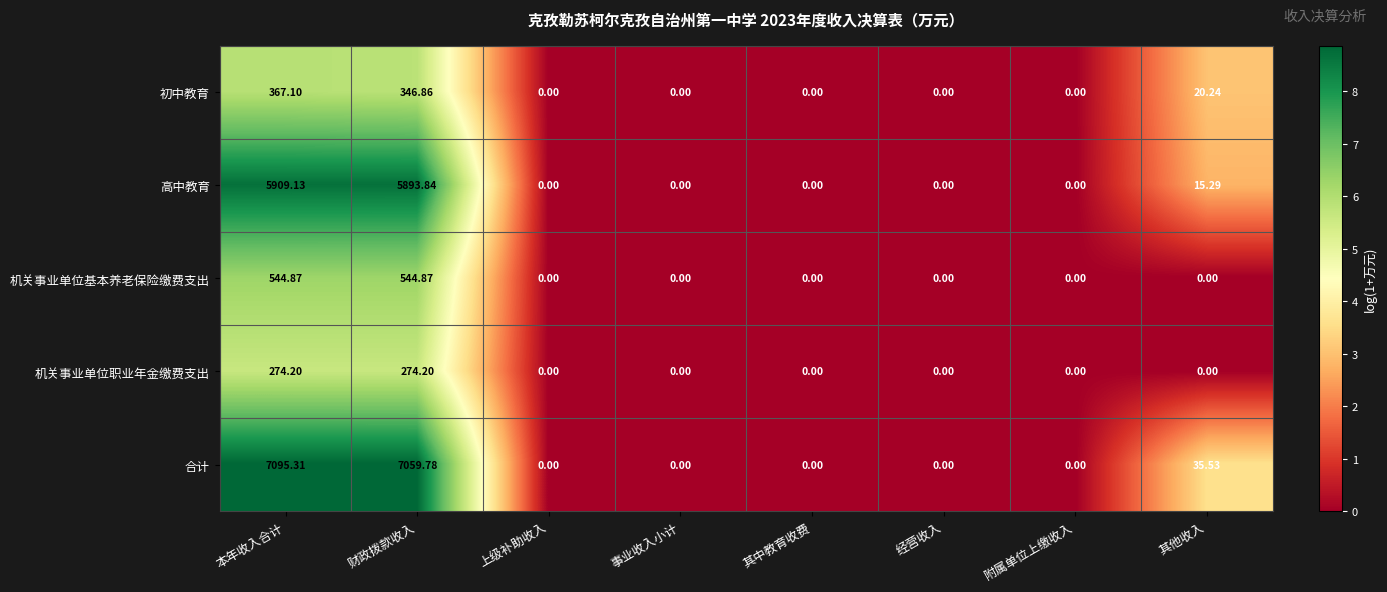

Is the value of 机关事业单位基本养老保险缴费支出 at 上级补助收入 greater than the value of 合计 at 财政拨款收入?

No